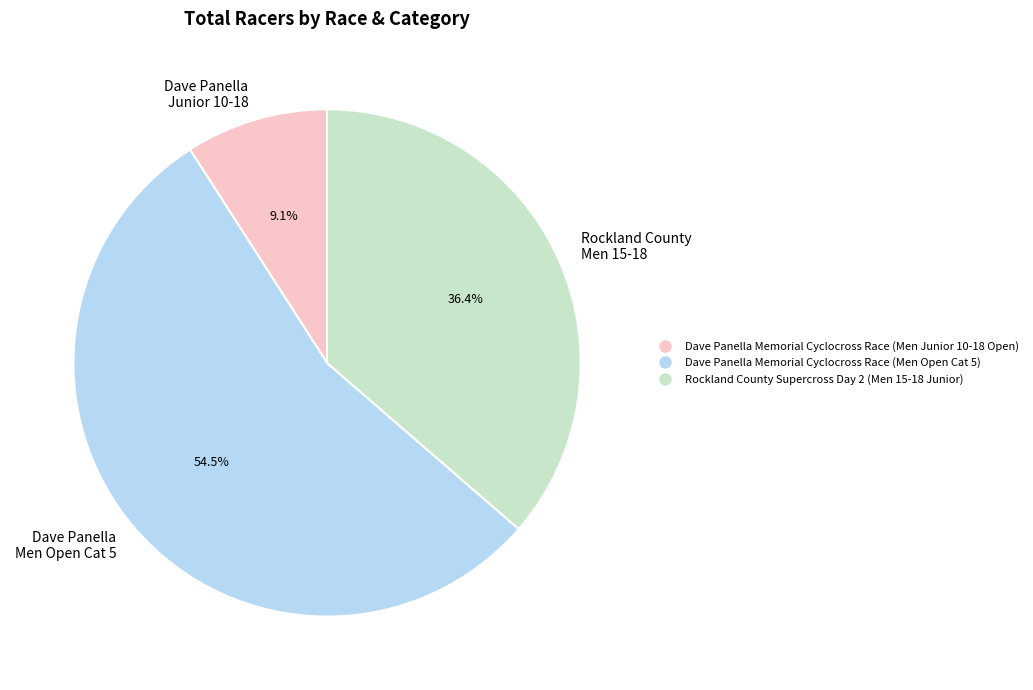

What portion of the pie excludes Rockland County Men 15-18?

63.6%